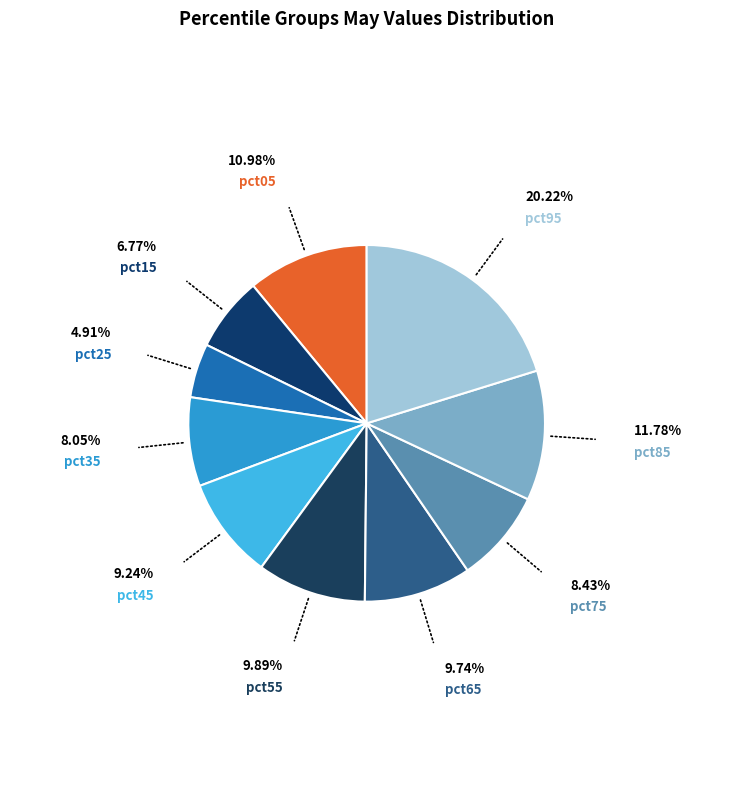

Rank the categories by value from lowest to highest.

pct25, pct15, pct35, pct75, pct45, pct65, pct55, pct05, pct85, pct95